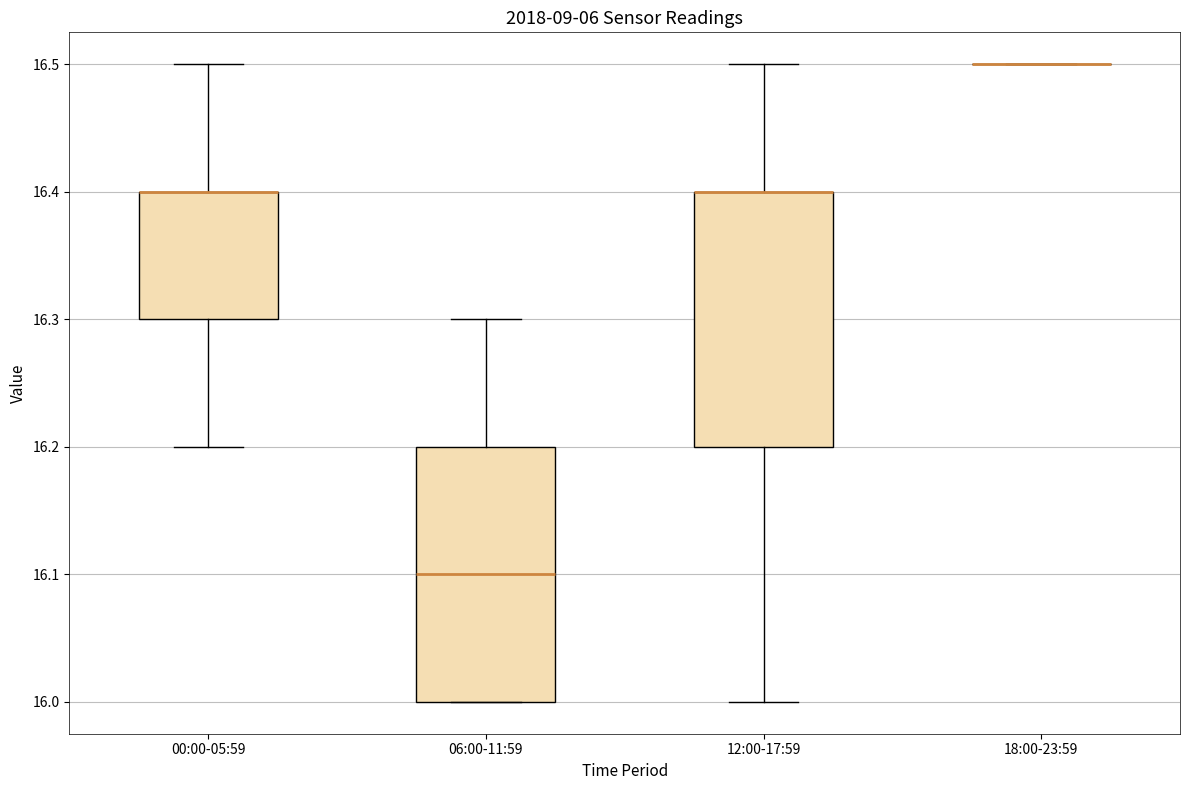

Where does the lower whisker of the box for 00:00-05:59 end on the y-axis? The values are not printed on the chart, so give them approximately, as read against the axis.

16.2